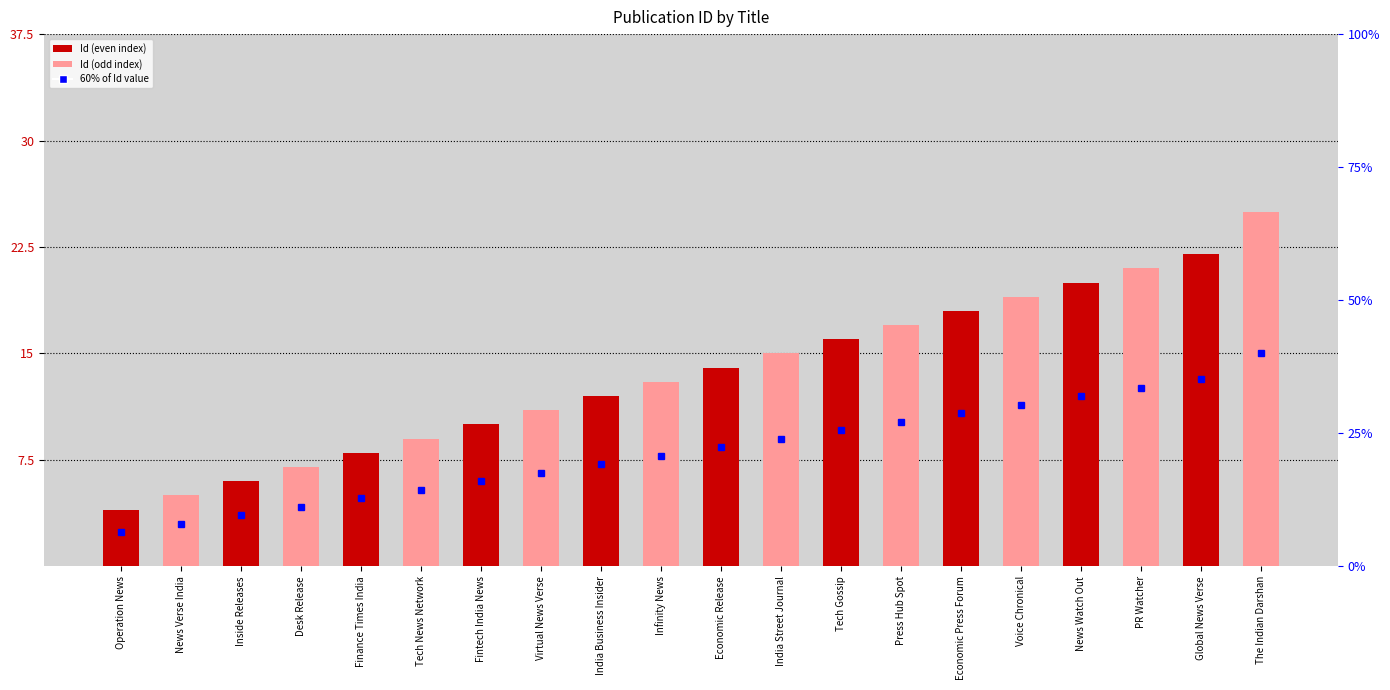

What is the difference between the maximum and second lowest values?

20